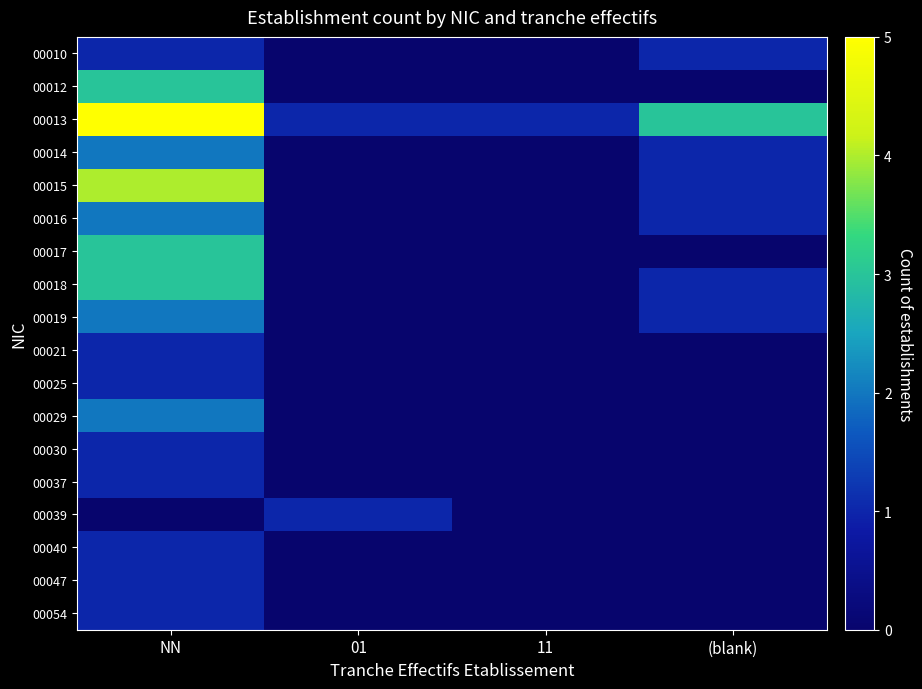

Which series has the largest total across all categories?

00013